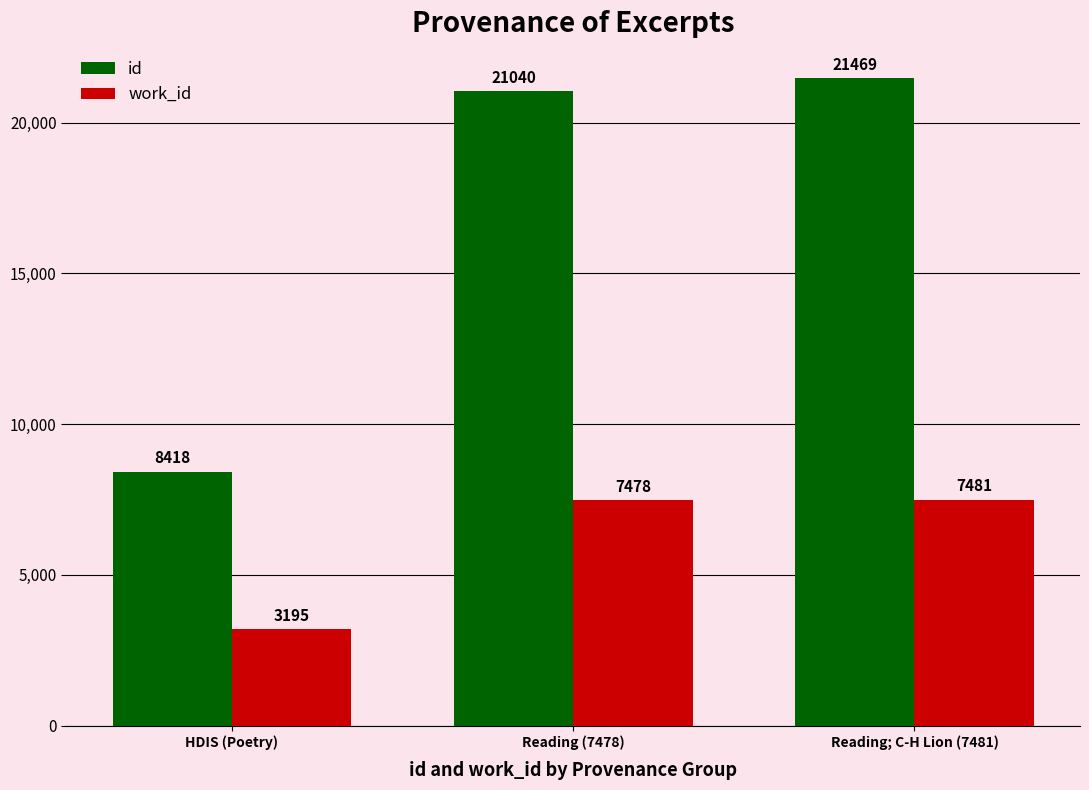

Which series has the widest spread of values?

id